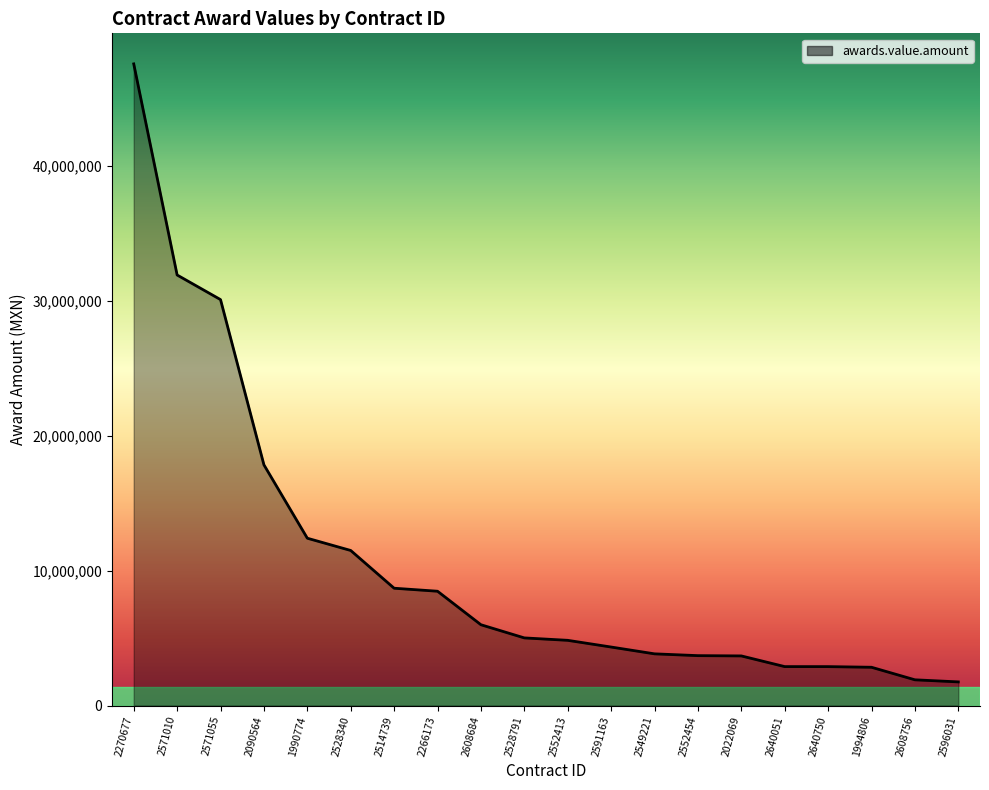

Which label corresponds to the largest value in the chart?

2270677